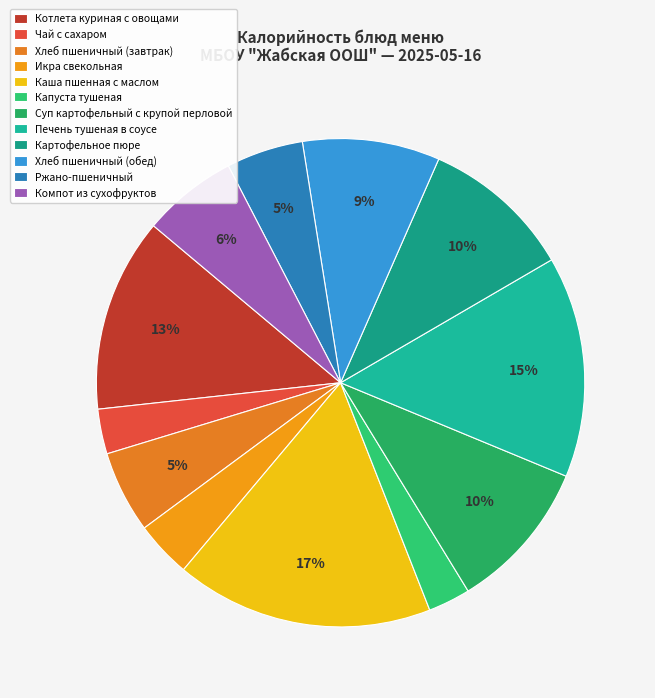

True or false: Картофельное пюре accounts for 10% of the total.

True